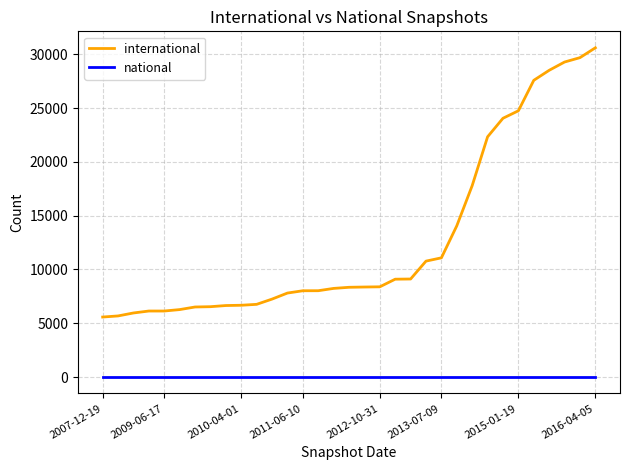

True or false: international and national cross at least once.

False